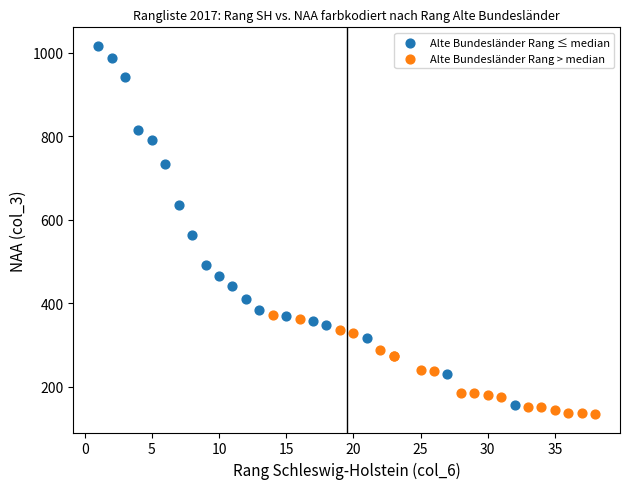

Which series has the largest Y range (max minus min)?

Alte Bundesländer Rang ≤ median